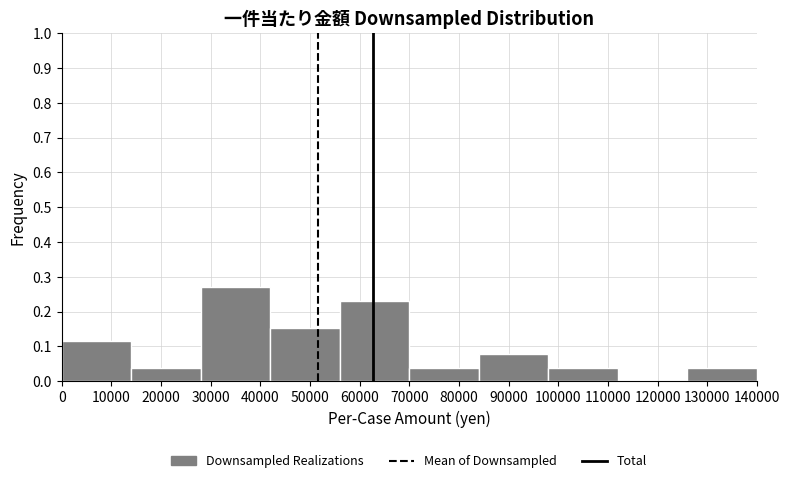

Reading left to right, transcribe this chart: for each bar, give the range it covers on the x-axis and its height. The values are not printed on the chart, so give them approximately, as read against the axis.

0 to 14000: 0.12
14000 to 28000: 0.04
28000 to 42000: 0.27
42000 to 56000: 0.15
56000 to 70000: 0.23
70000 to 84000: 0.04
84000 to 98000: 0.08
98000 to 112000: 0.04
112000 to 126000: 0
126000 to 140000: 0.04